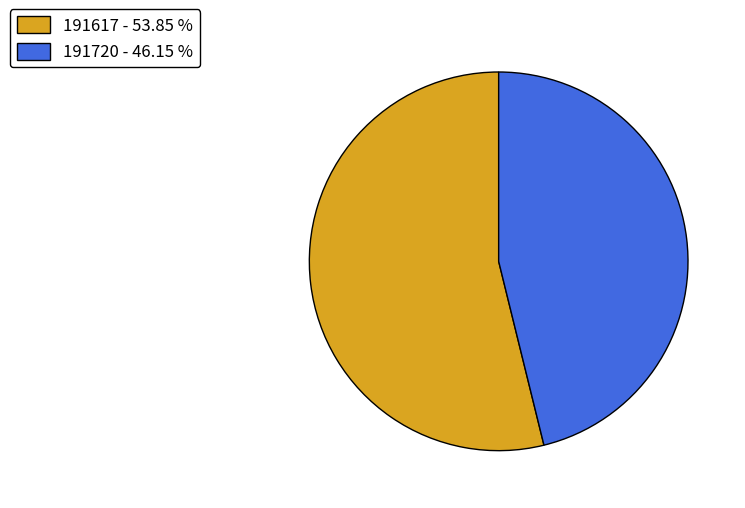

What is the majority slice?

191617